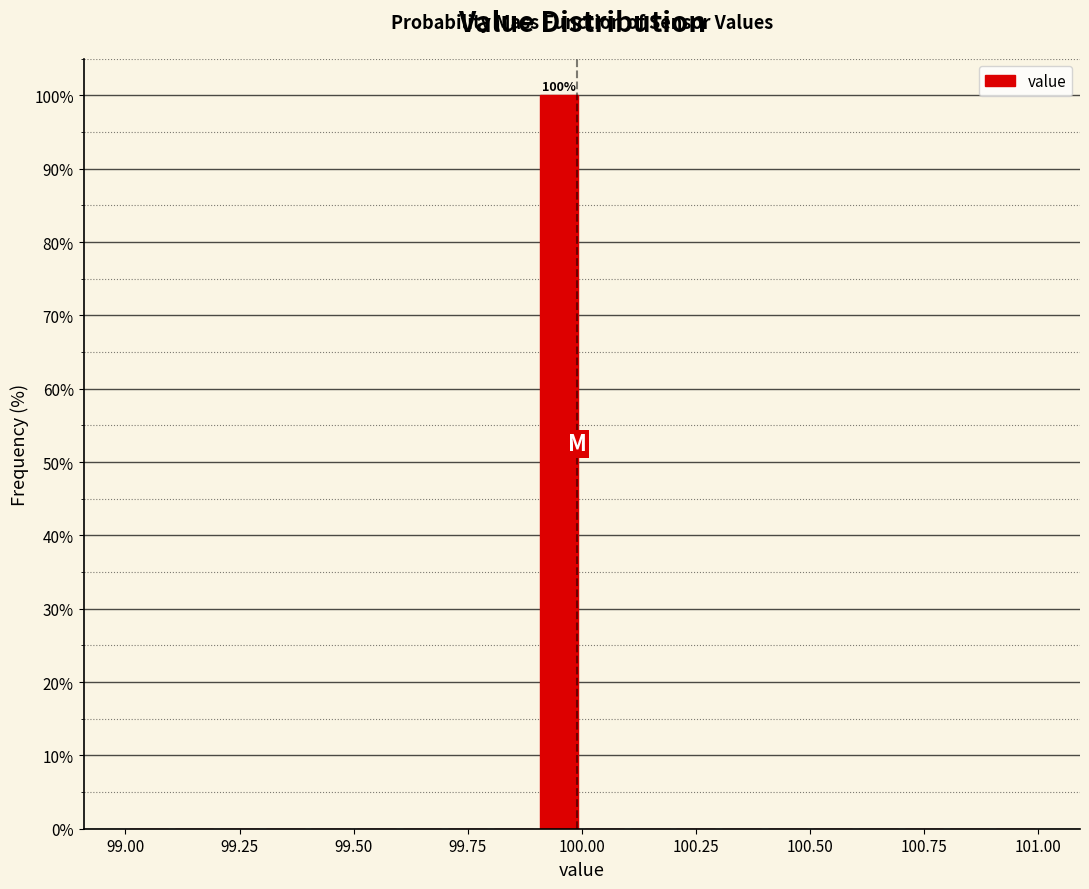

Around what value on the x-axis is the tallest bar? Give the approximate position of its centre, as read against the axis.

99.95